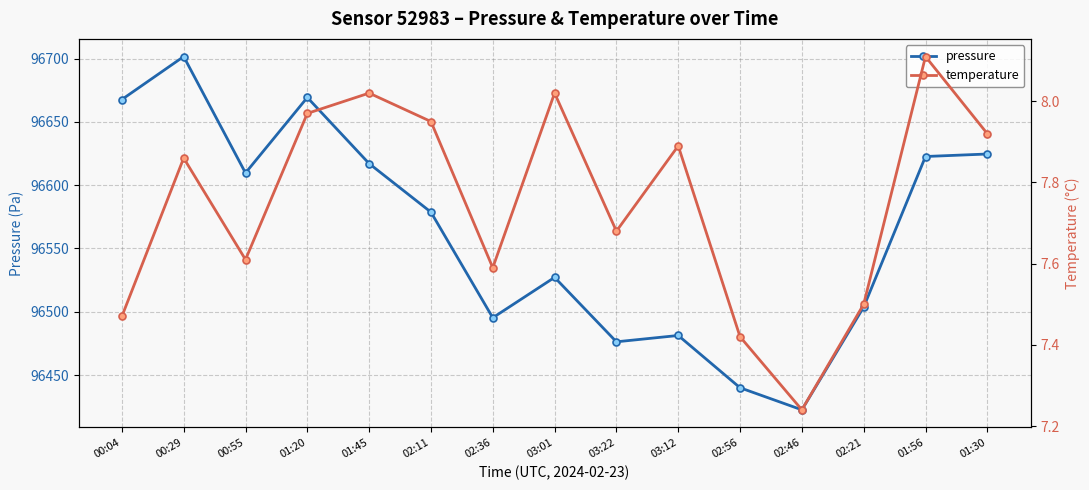

At 00:29, list the series in order from smallest to largest.

temperature, pressure